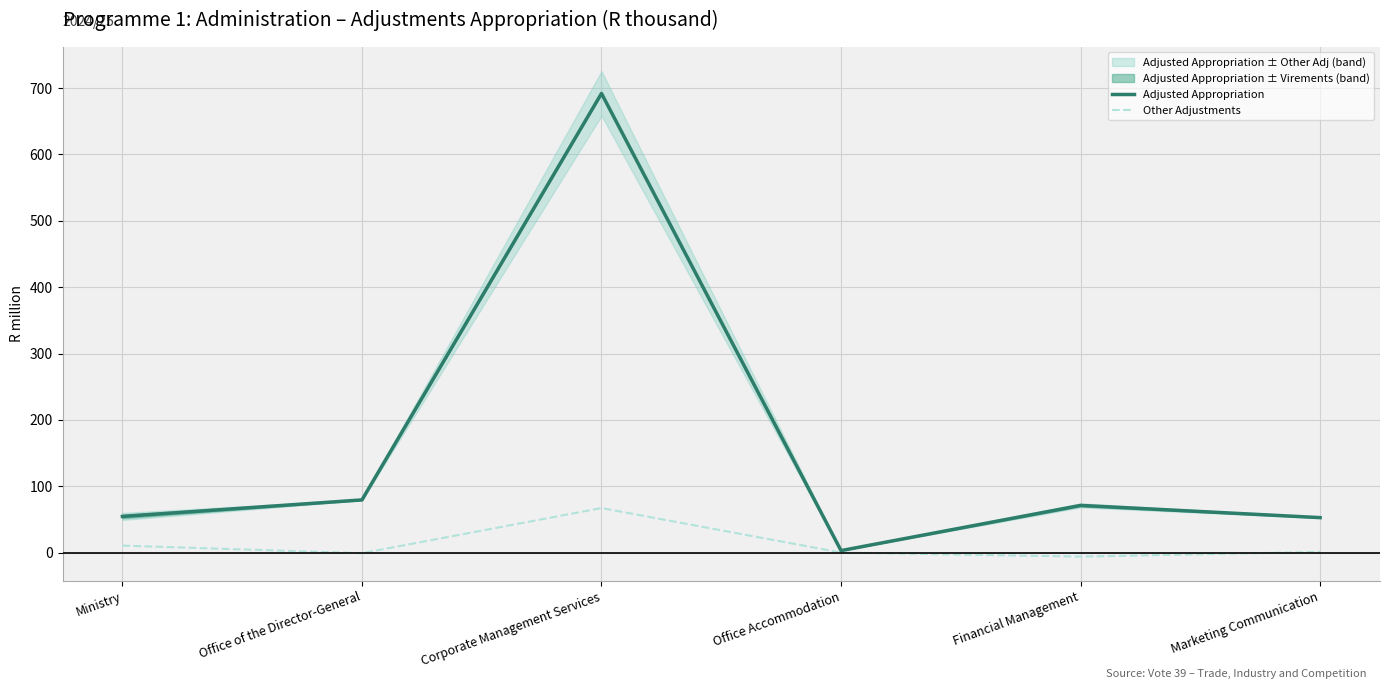

Rank the series at Office of the Director-General from highest to lowest value.

Adjusted Appropriation, Other Adjustments